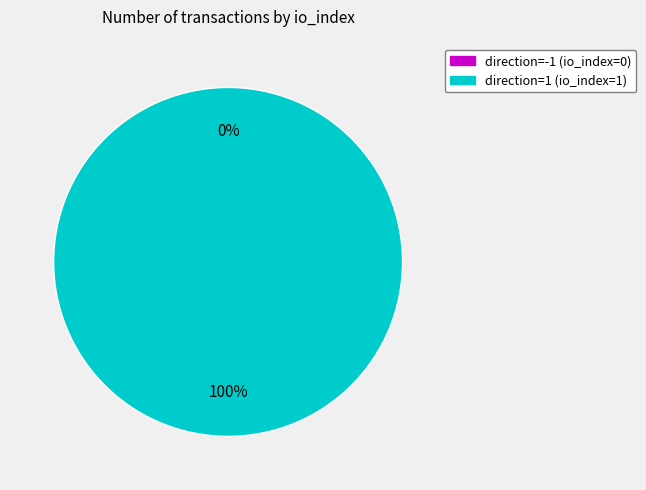

Between direction=-1 (io_index=0) and direction=1 (io_index=1), which is larger?

direction=1 (io_index=1)